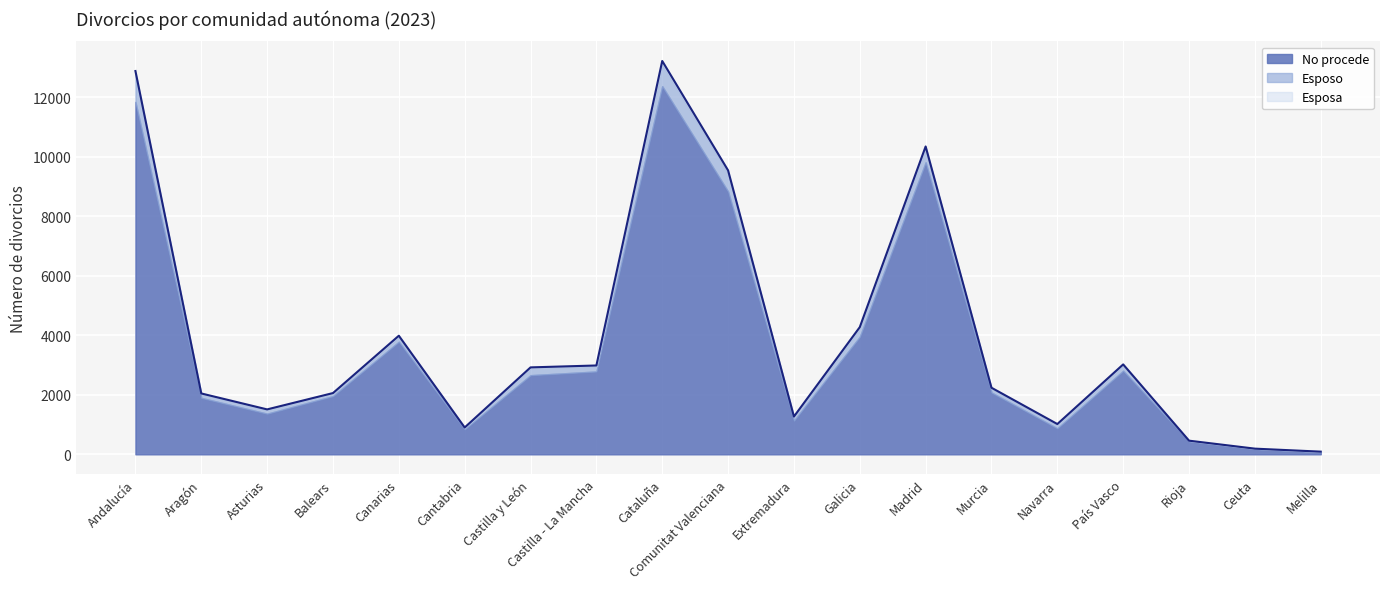

What is the average value of the No procede series?

3669